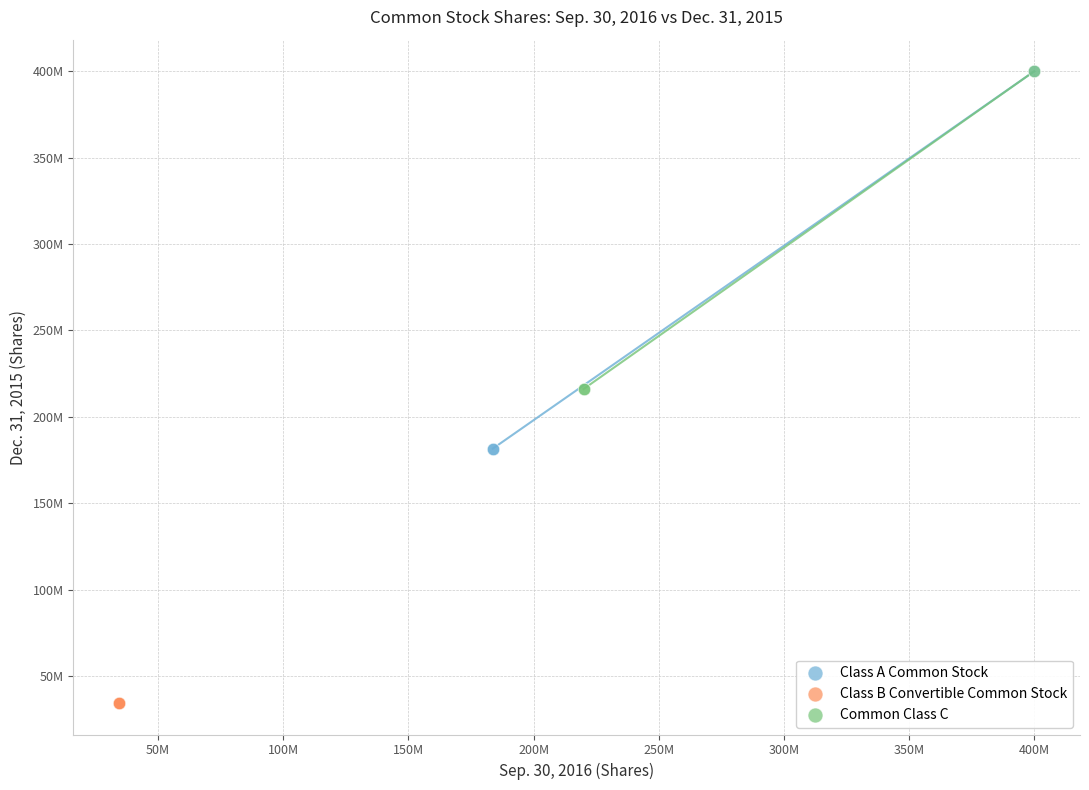

What are all the series names shown in the legend?

Class A Common Stock, Class B Convertible Common Stock, Common Class C